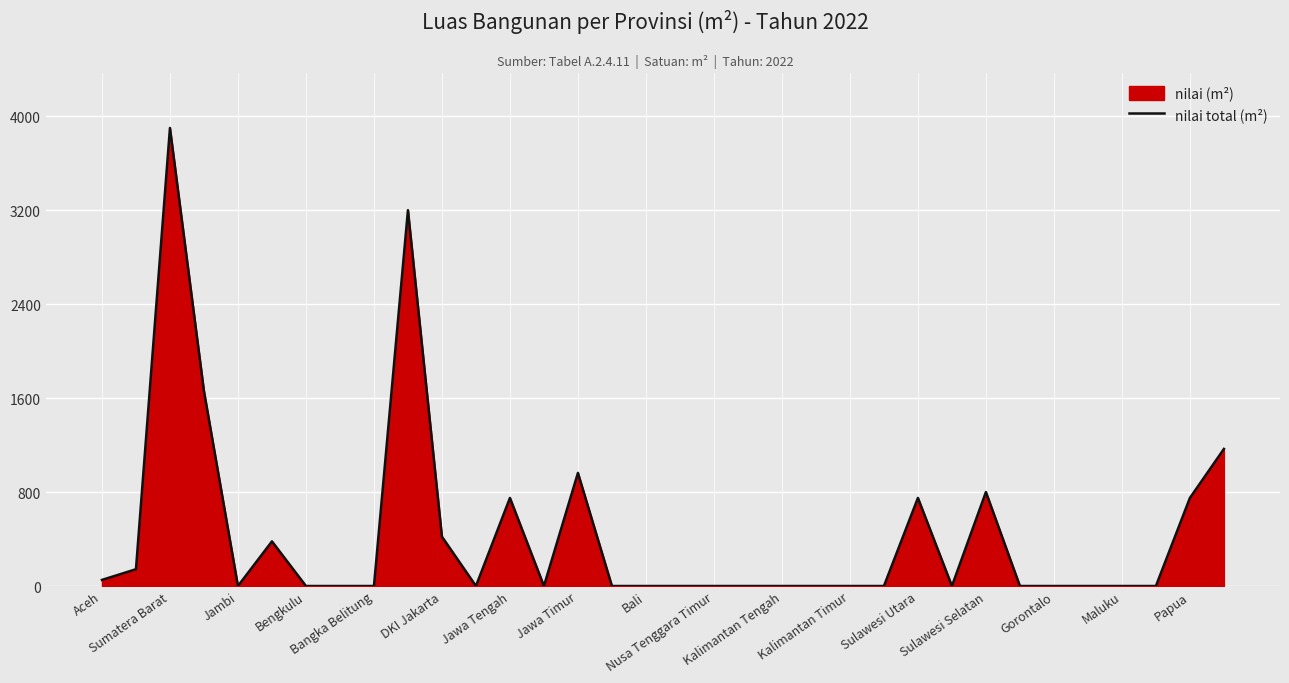

Which label corresponds to the largest value in the chart?

Sumatera Barat